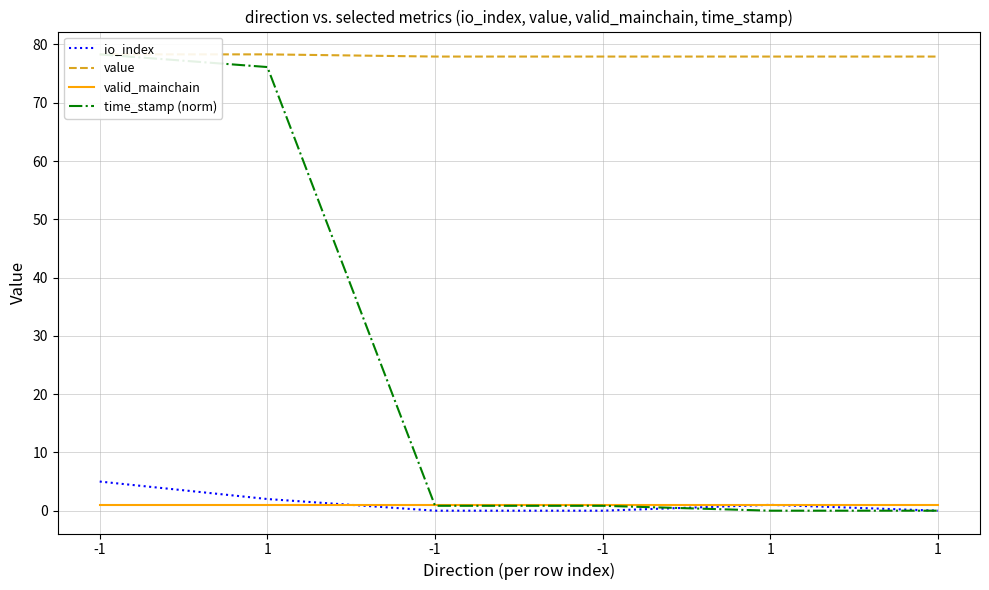

What is the difference between the value values at -1 and -1?

0.4